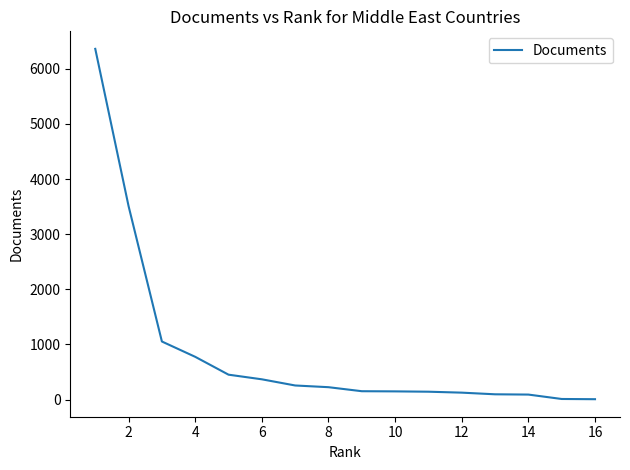

What is the greatest value displayed?

6363